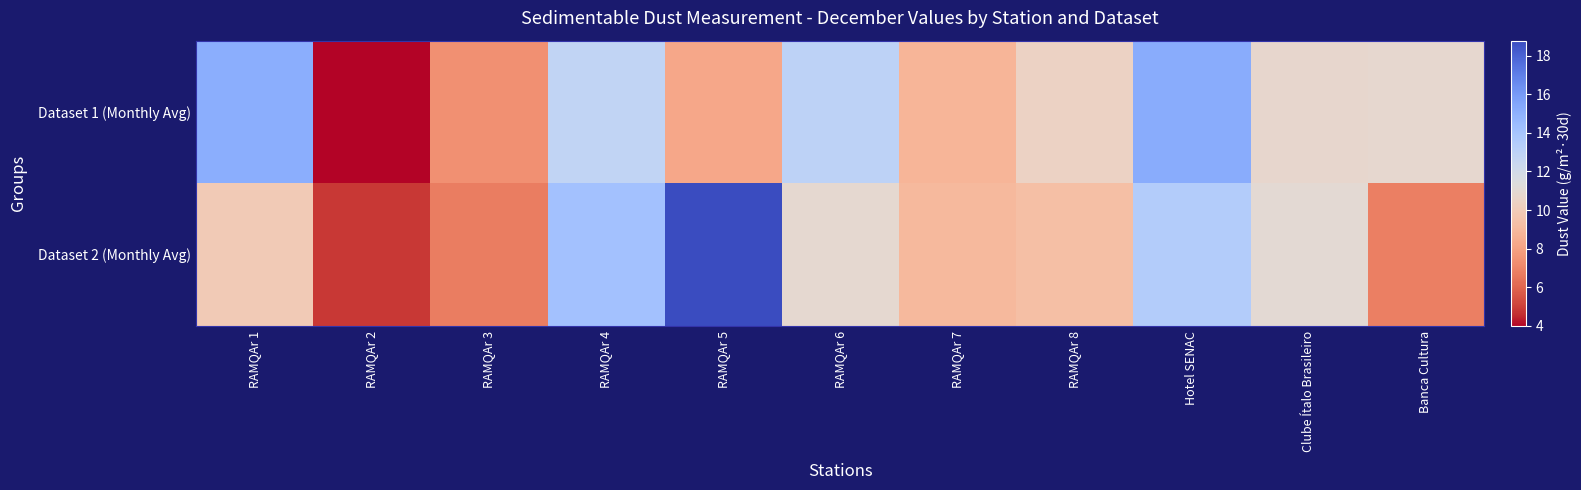

Between RAMQAr 1 and RAMQAr 7, which is larger?

RAMQAr 1